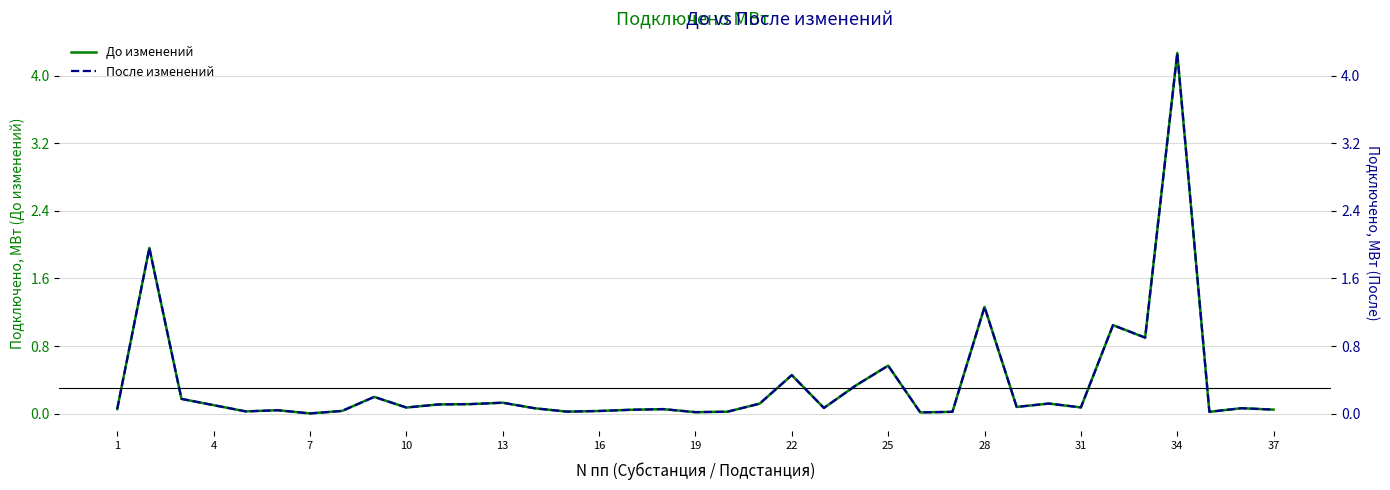

The value of До изменений at 22 is 0.3. True or false?

False